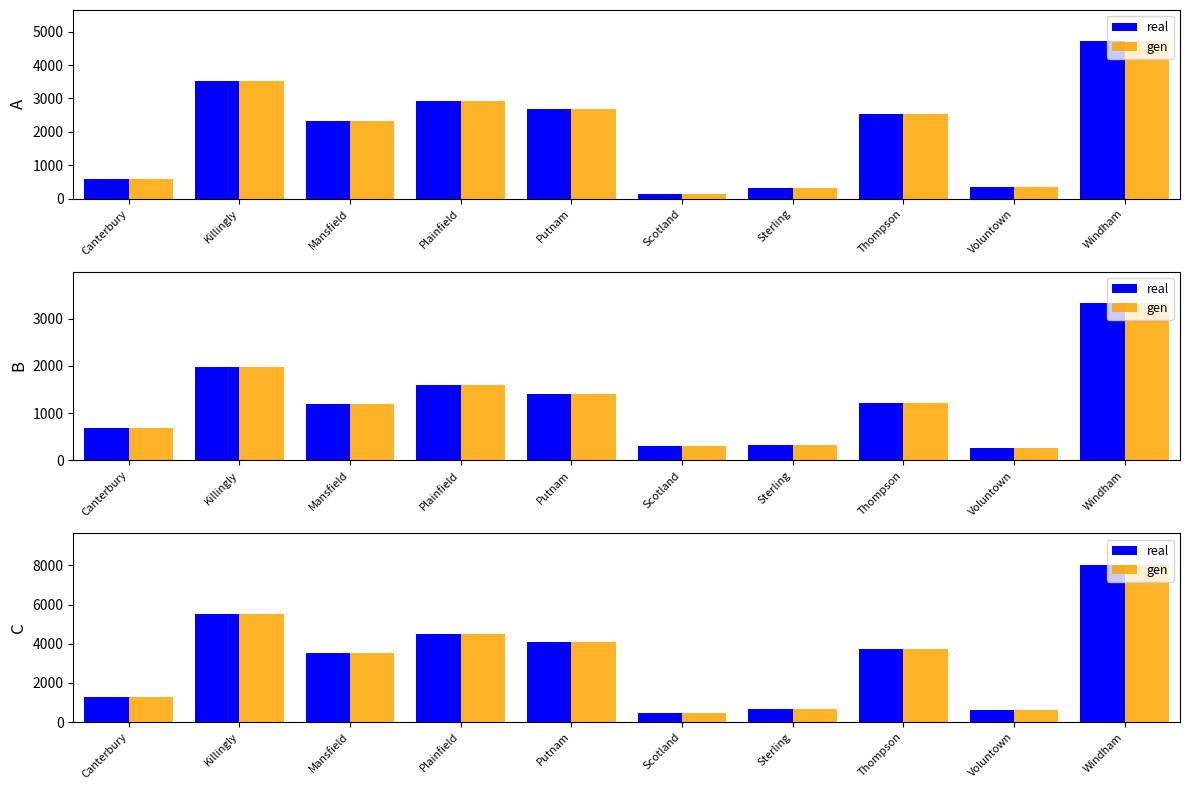

Rank the categories by real value from highest to lowest.

Windham, Killingly, Plainfield, Putnam, Thompson, Mansfield, Canterbury, Sterling, Voluntown, Scotland